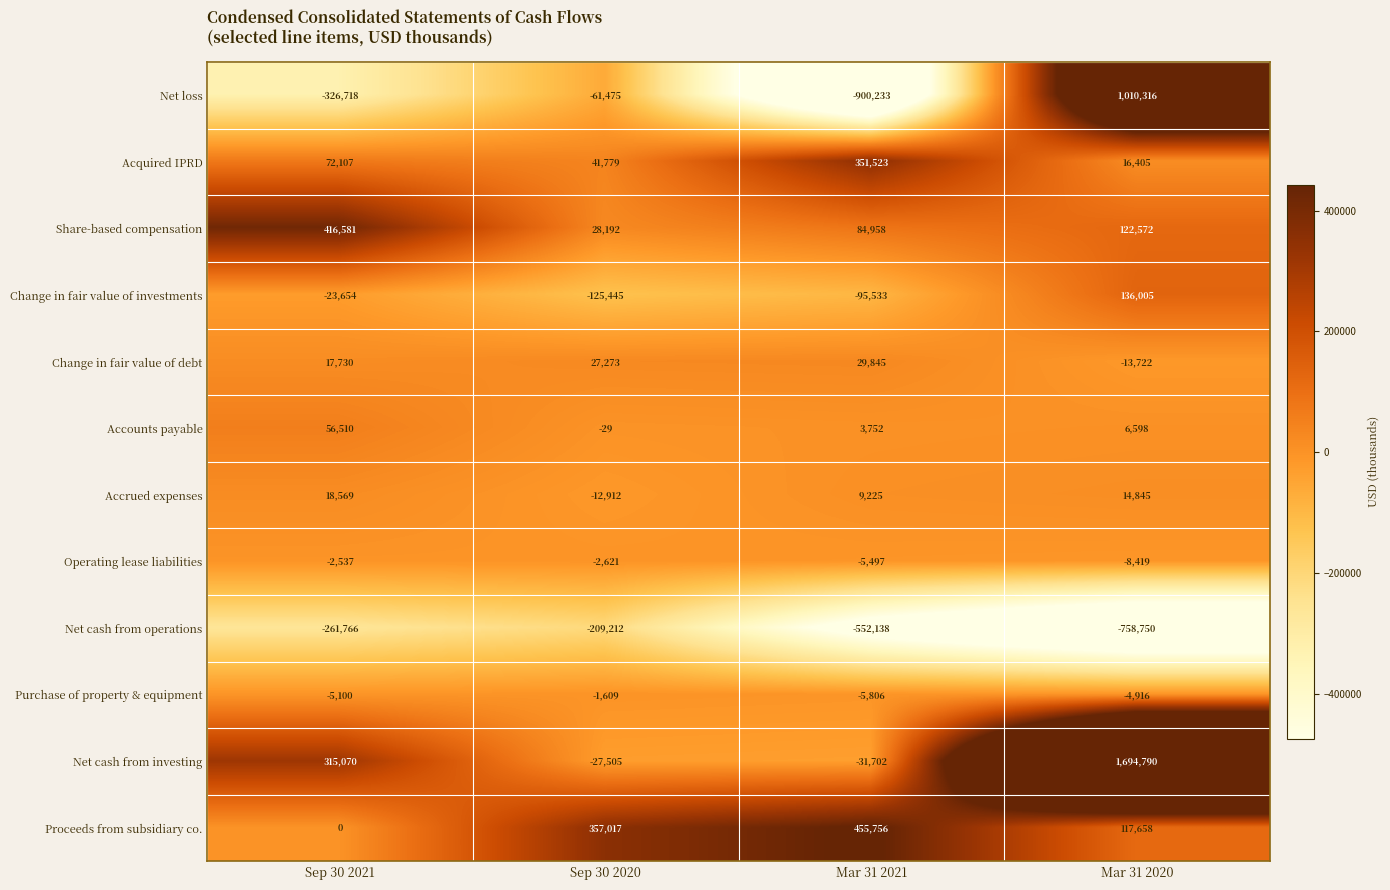

How many categories are shown in the chart?

4